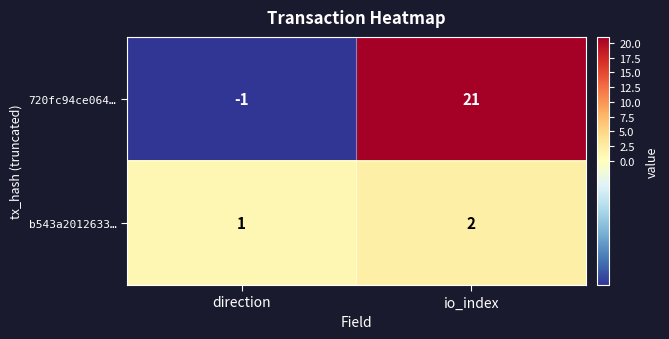

Which category has the lowest value across all series?

direction